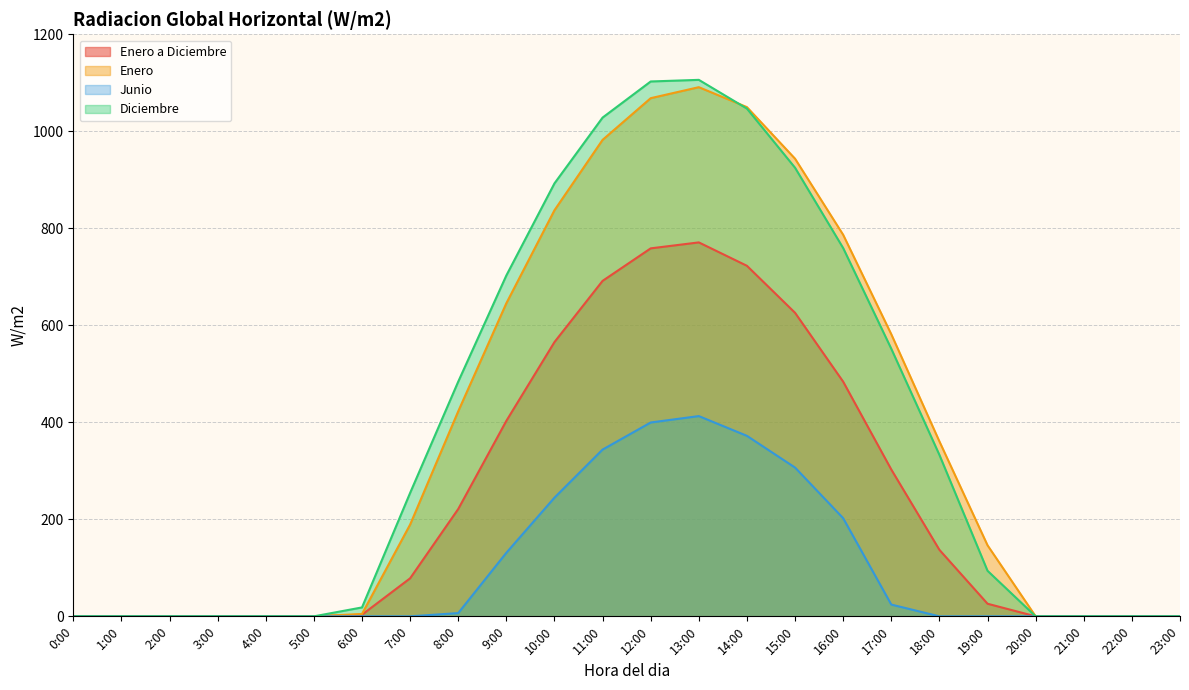

How many values in the Enero a Diciembre series exceed 78?

12